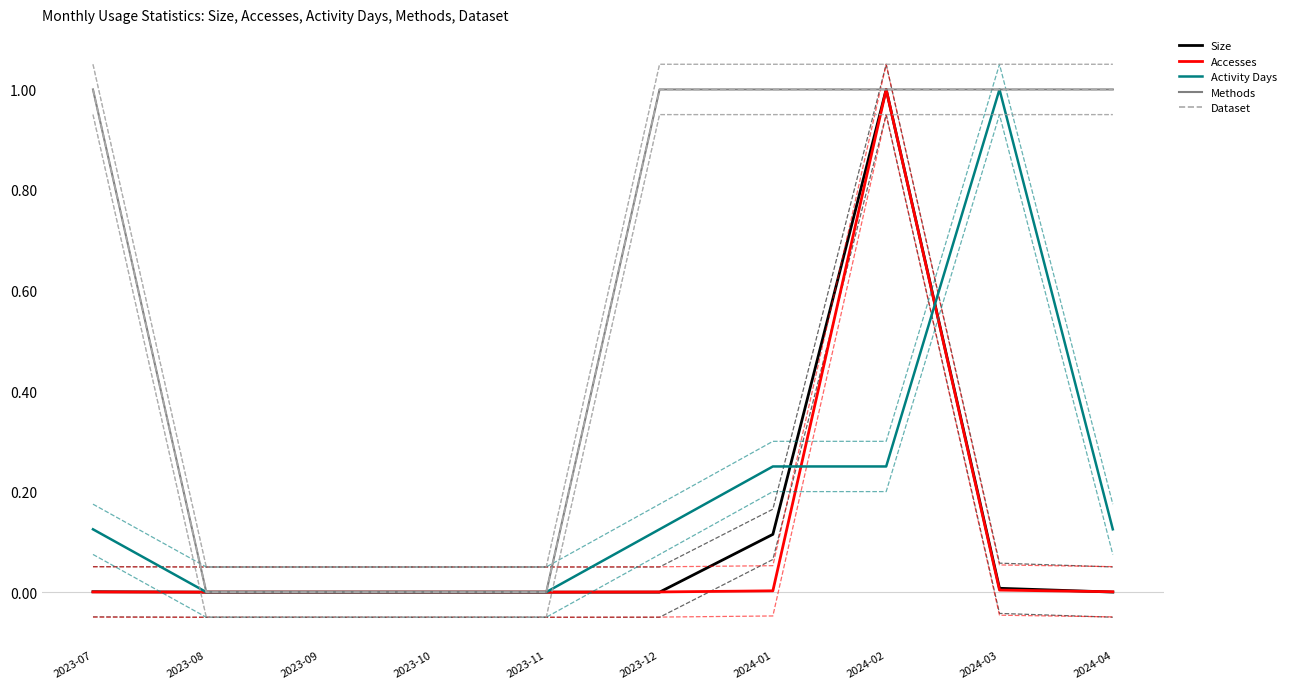

How many lines are shown in the chart?

15